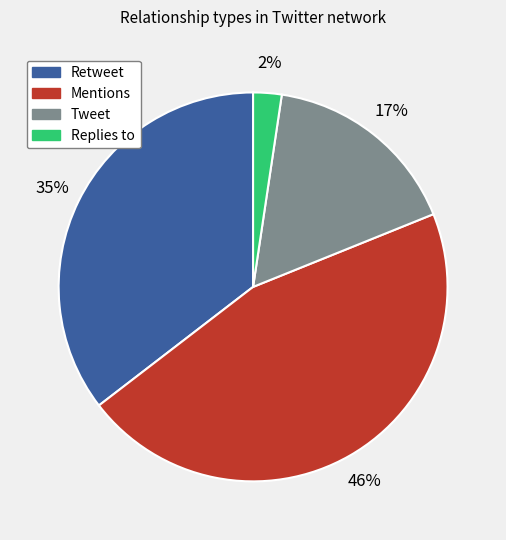

Do Replies to and Tweet together represent more than half of the pie?

No